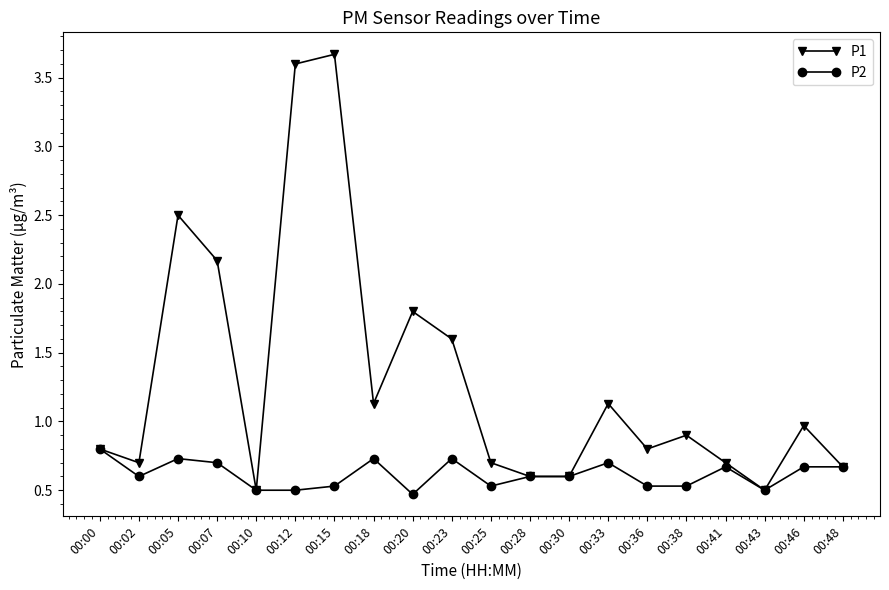

Where is the first local minimum for P2?

00:02